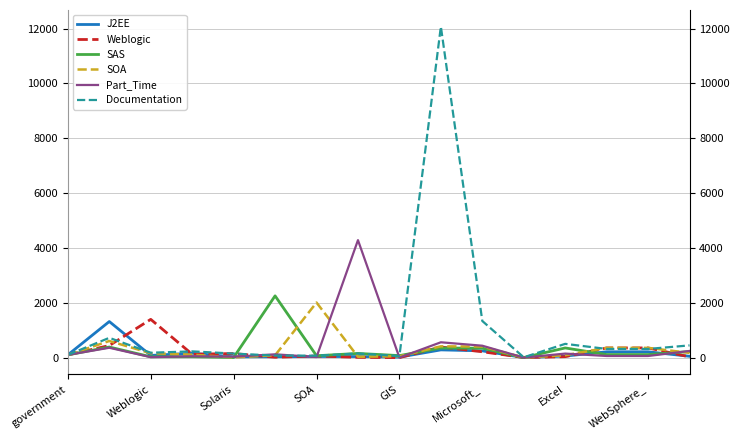

Reading left to right, list all the values displayed in this chart.

J2EE: 100.0	1315.5	78.9	159.3	28.8	31.8	40.7	37.6	17.6	281.7	246.2	0.9	56.1	211.6	211.6	48.0
Weblogic: 100.0	439.6	1394.8	122.9	147.9	13.5	59.4	9.4	0.0	387.5	213.5	3.1	34.4	353.1	353.1	26.0
SAS: 100.0	386.4	29.5	31.8	4.5	2252.3	68.2	152.3	72.7	350.0	343.2	2.3	352.3	111.4	111.4	220.5
SOA: 100.0	605.6	158.3	108.3	8.3	83.3	2008.3	30.6	47.2	411.1	402.8	0.0	86.1	355.6	355.6	172.2
Part_Time: 100.0	358.9	16.1	48.2	33.9	119.6	19.6	4283.9	1.8	558.9	433.9	0.0	146.4	58.9	58.9	242.9
Documentation: 100.0	721.1	178.0	227.3	146.9	73.7	70.8	149.8	56.5	12074.2	1335.4	11.0	501.4	315.8	315.8	445.5